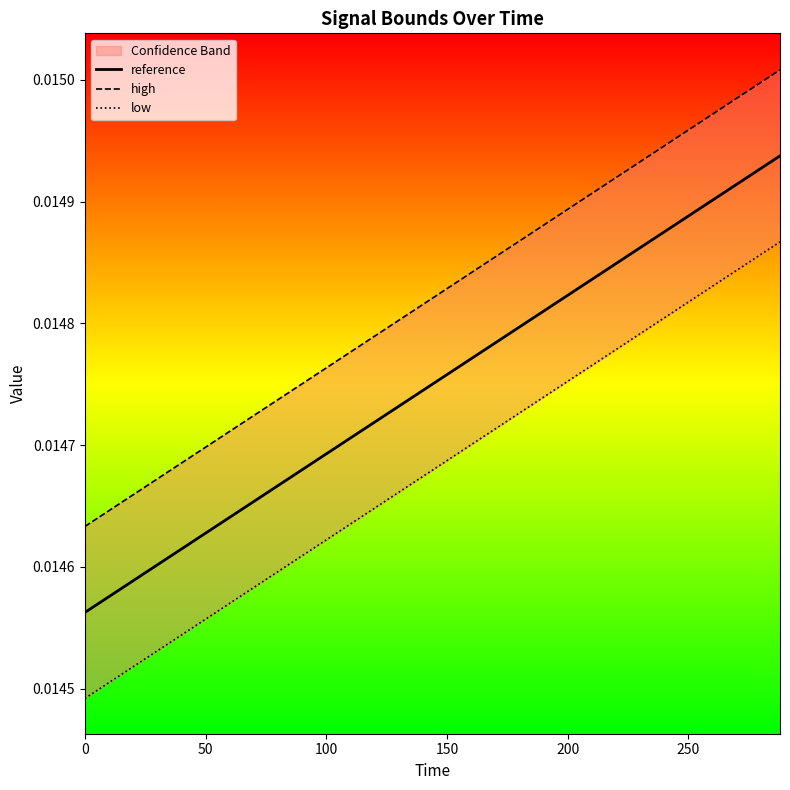

True or false: reference has more than 0 interior local peaks.

False